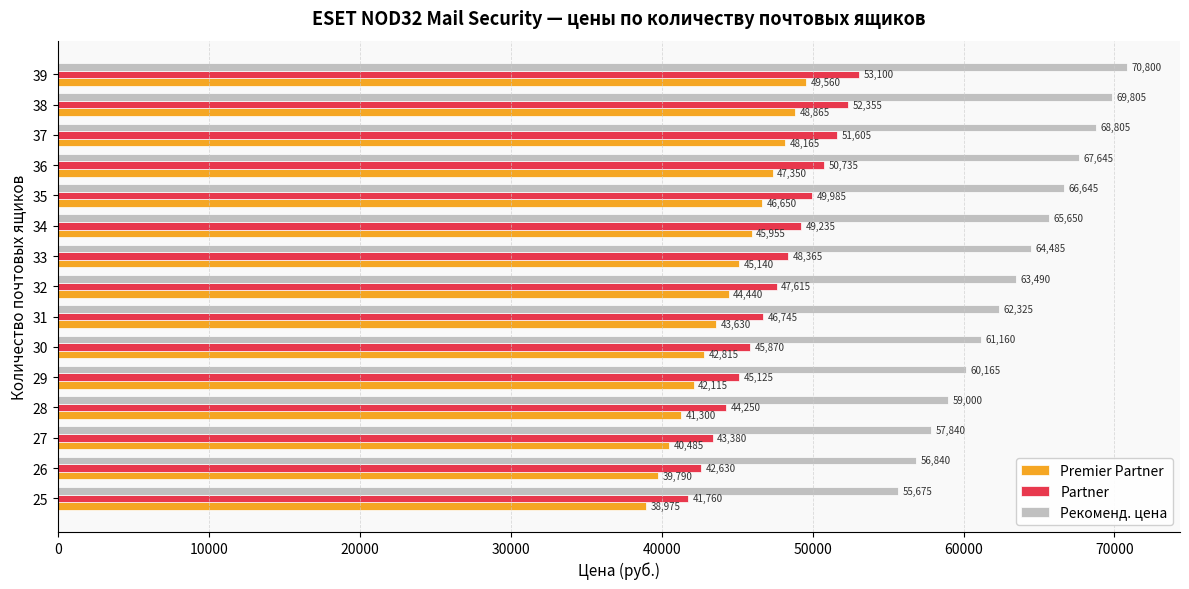

Where is Partner nearest to the value 47430?

32